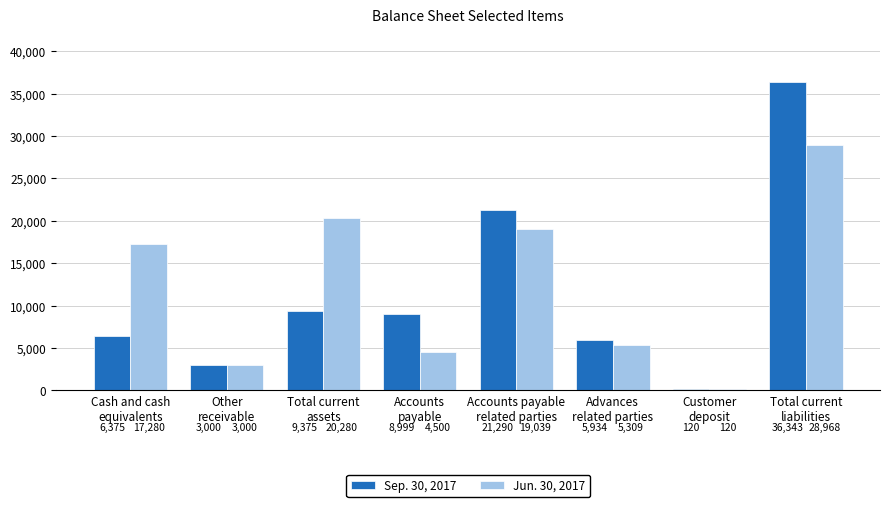

What is the highest value of the Sep. 30, 2017 series?

36343